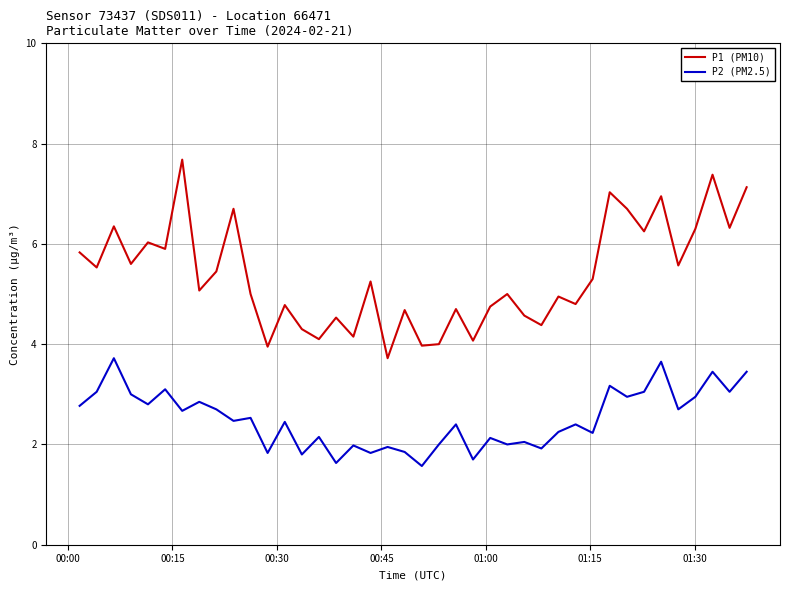

What is the difference between the maximum and second lowest values in the P1 (PM10) series?

3.7